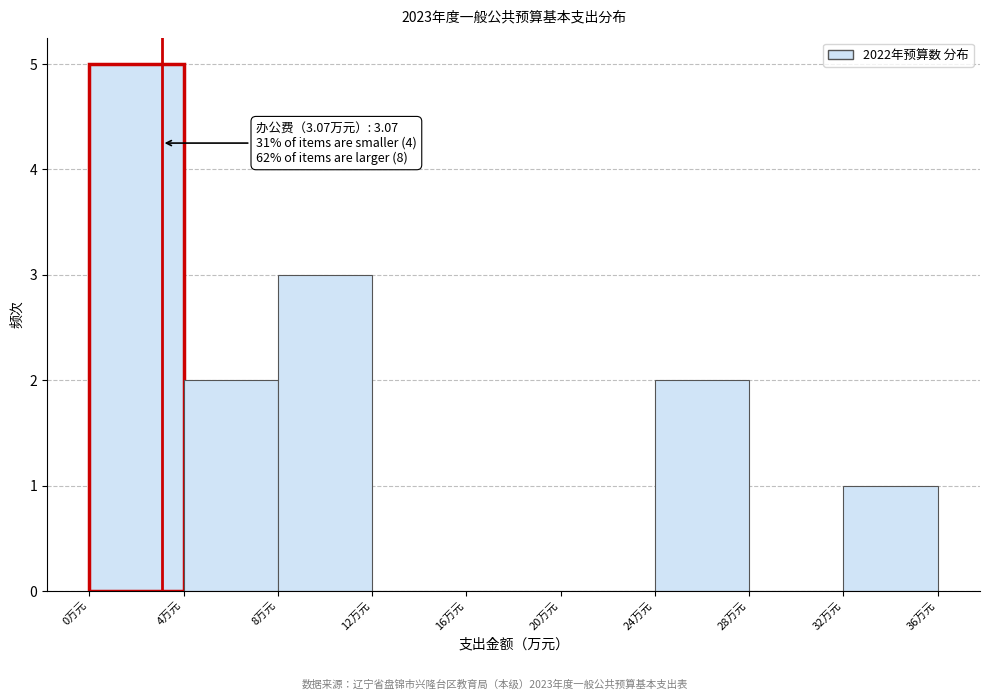

Which range on the x-axis has the tallest bar?

0 to 4